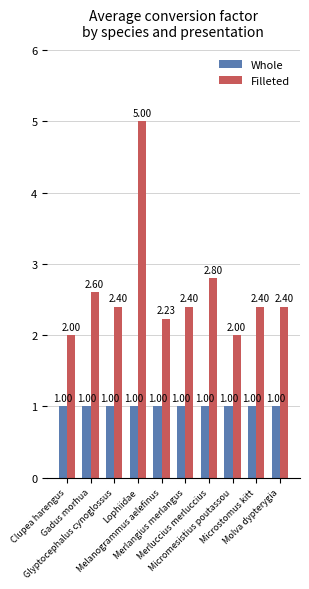

What is the total value across all series at Glyptocephalus cynoglossus?

3.4